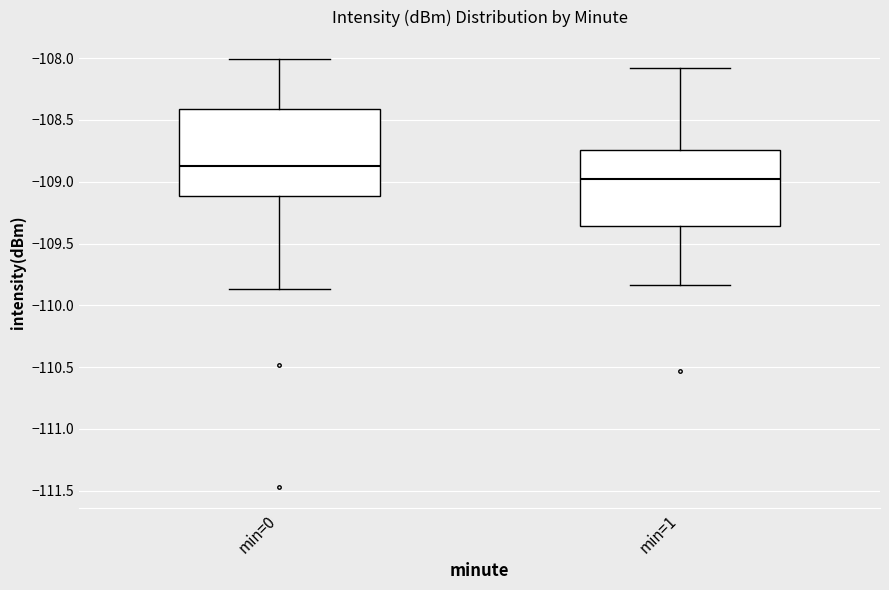

Where does the lower whisker of the box for min=0 end on the y-axis? The values are not printed on the chart, so give them approximately, as read against the axis.

-109.85